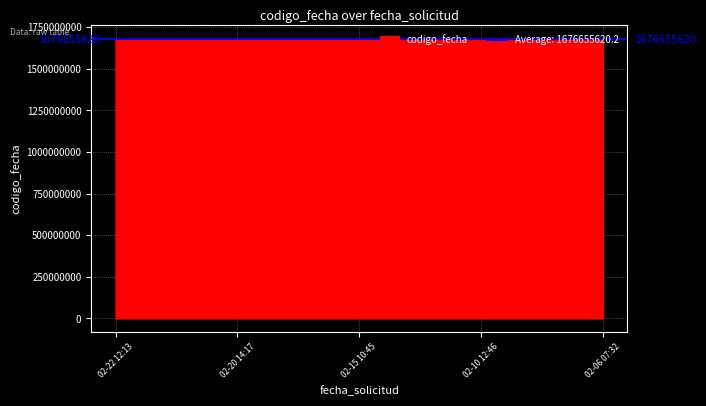

What is the maximum value for codigo_fecha?

1677225534